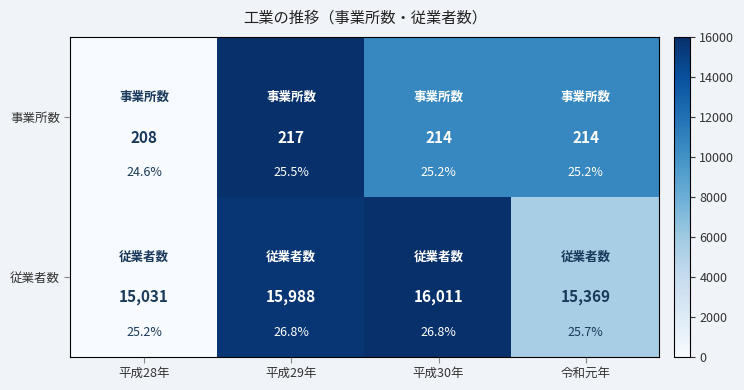

Rank the series by their average value, from lowest to highest.

従業者数, 事業所数